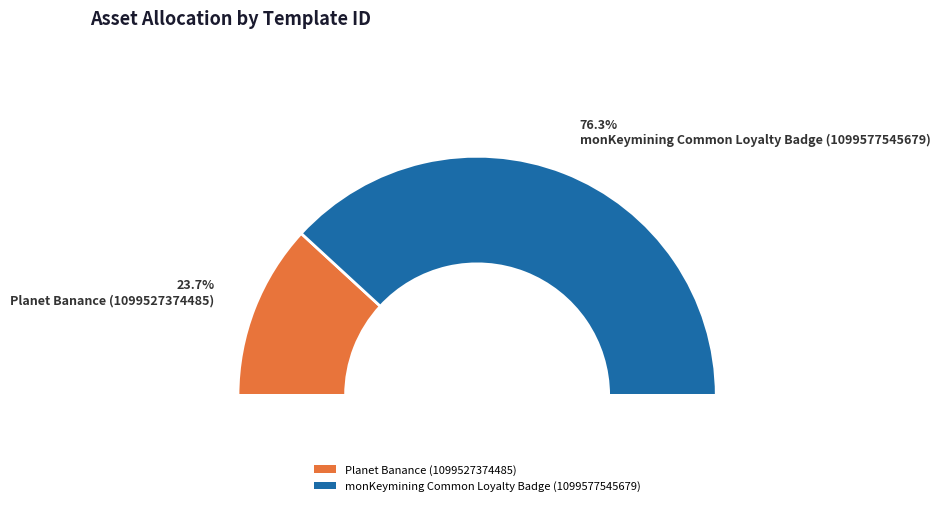

Do monKeymining Common Loyalty Badge (1099577545679) and Planet Banance (1099527374485) together represent more than half of the pie?

Yes